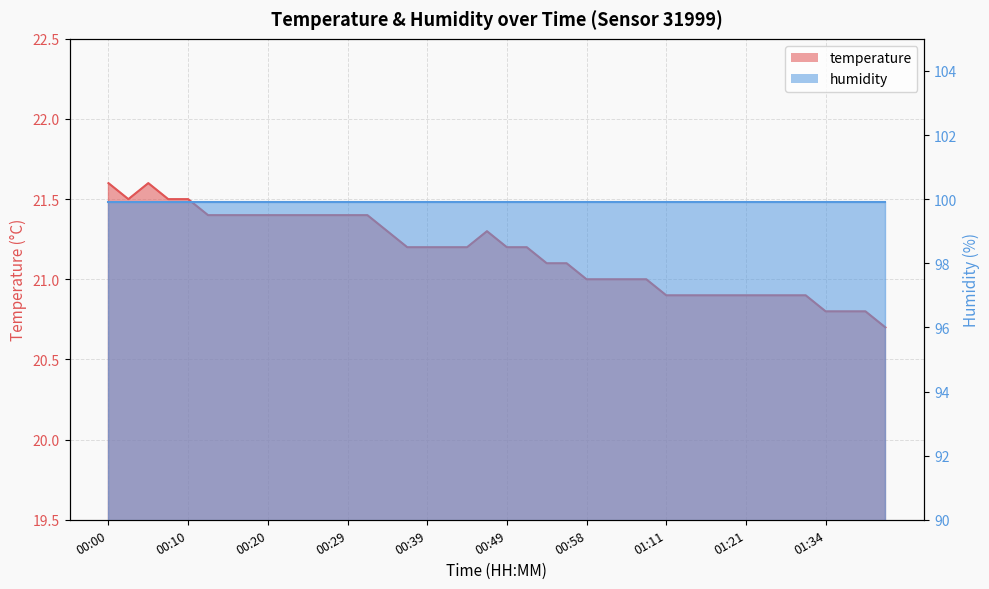

What is the difference between the maximum and minimum values?

0.9